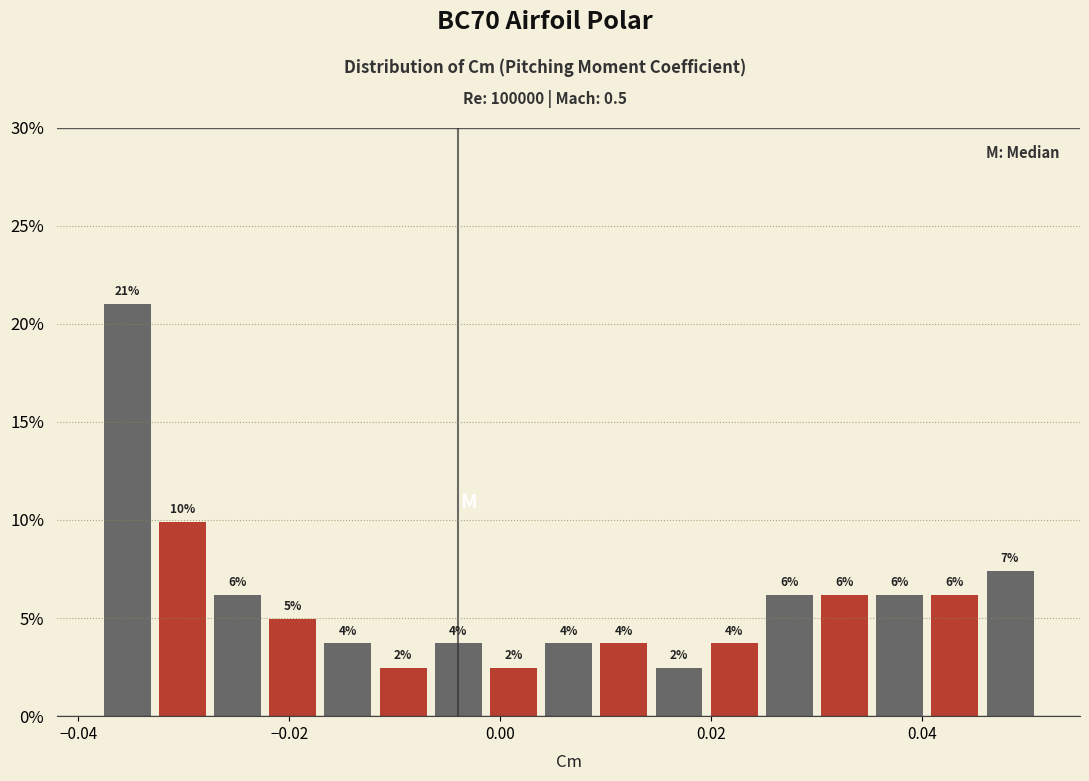

Read against the x-axis, roughly where is the centre of the tallest bar?

-0.036